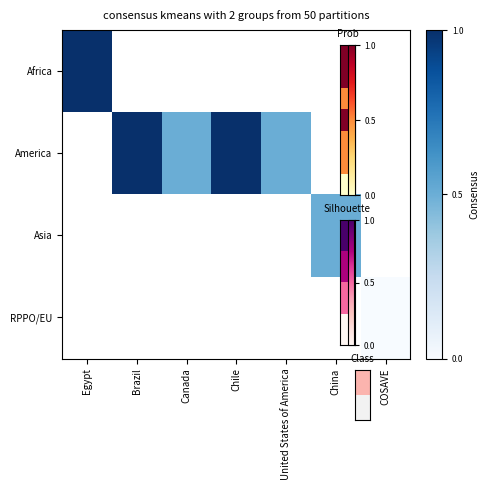

Between COSAVE and Brazil, which is larger?

Brazil